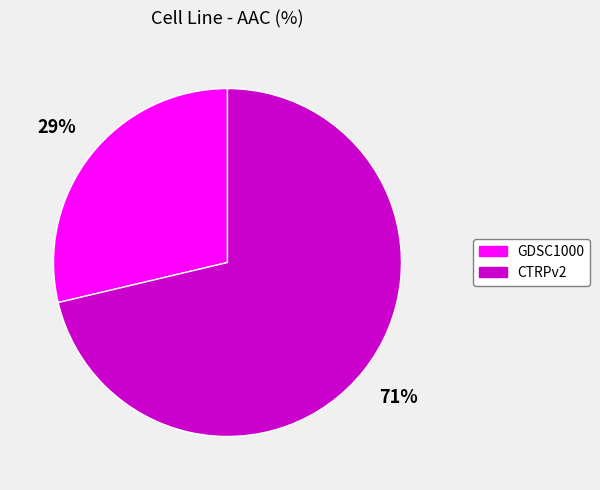

Do GDSC1000 and CTRPv2 together represent more than half of the pie?

Yes